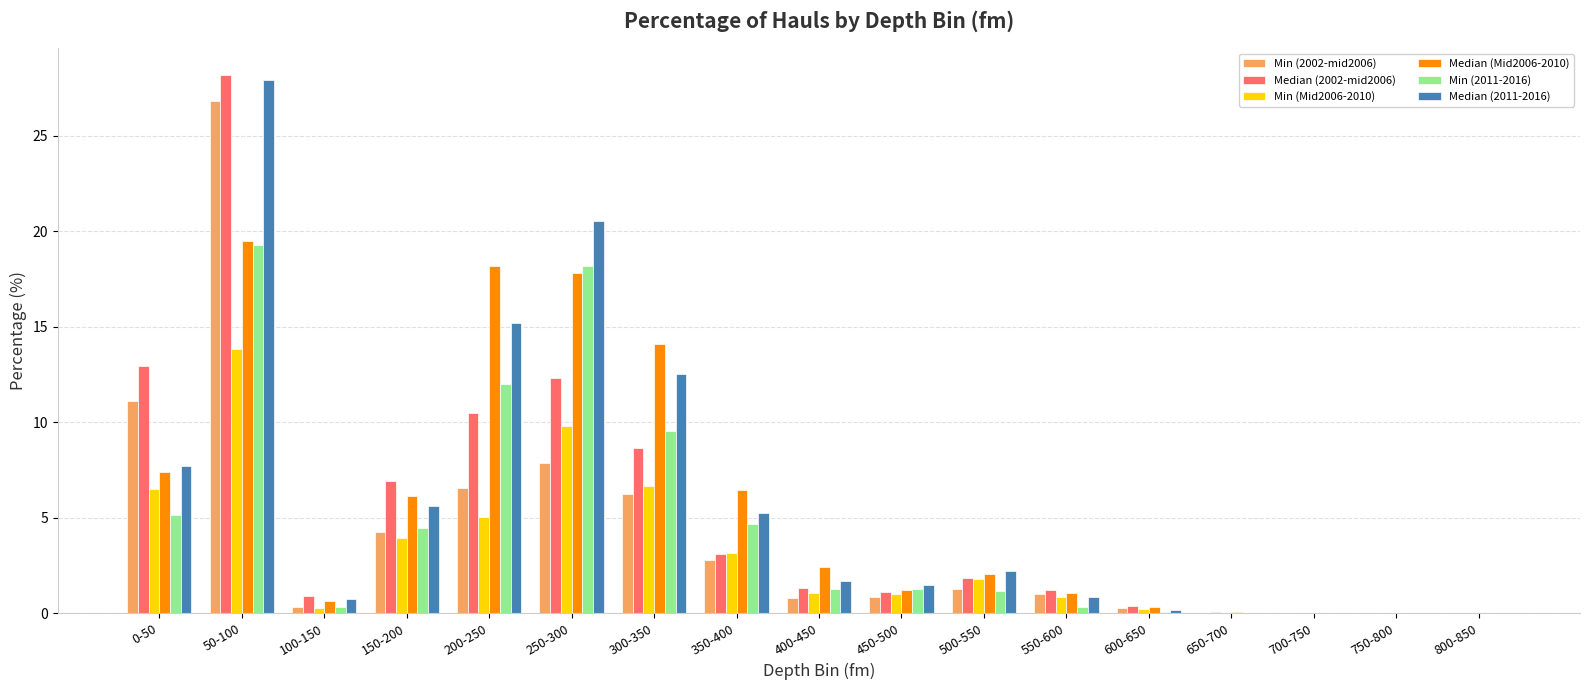

What is the sum of all Median (2011-2016) values?

101.9